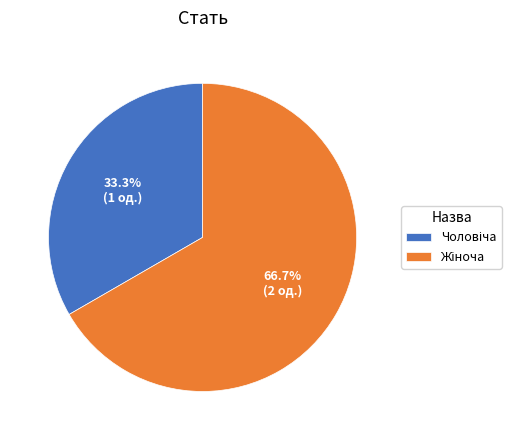

Count the number of slices in the pie.

2